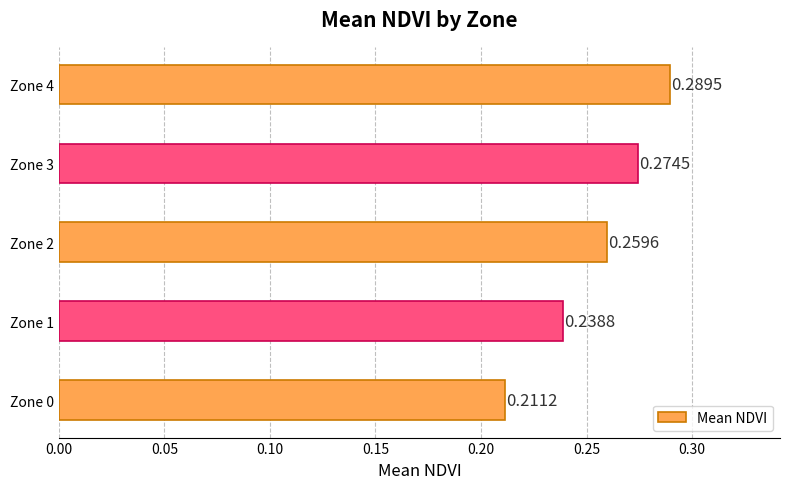

What is the sum of all values?

1.3